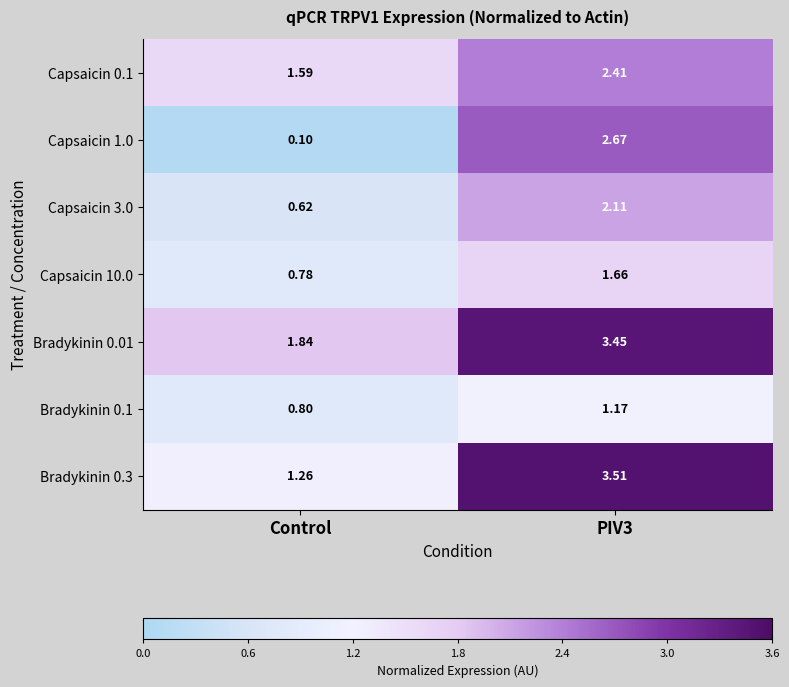

Which series has the largest range (max minus min)?

Capsaicin 1.0